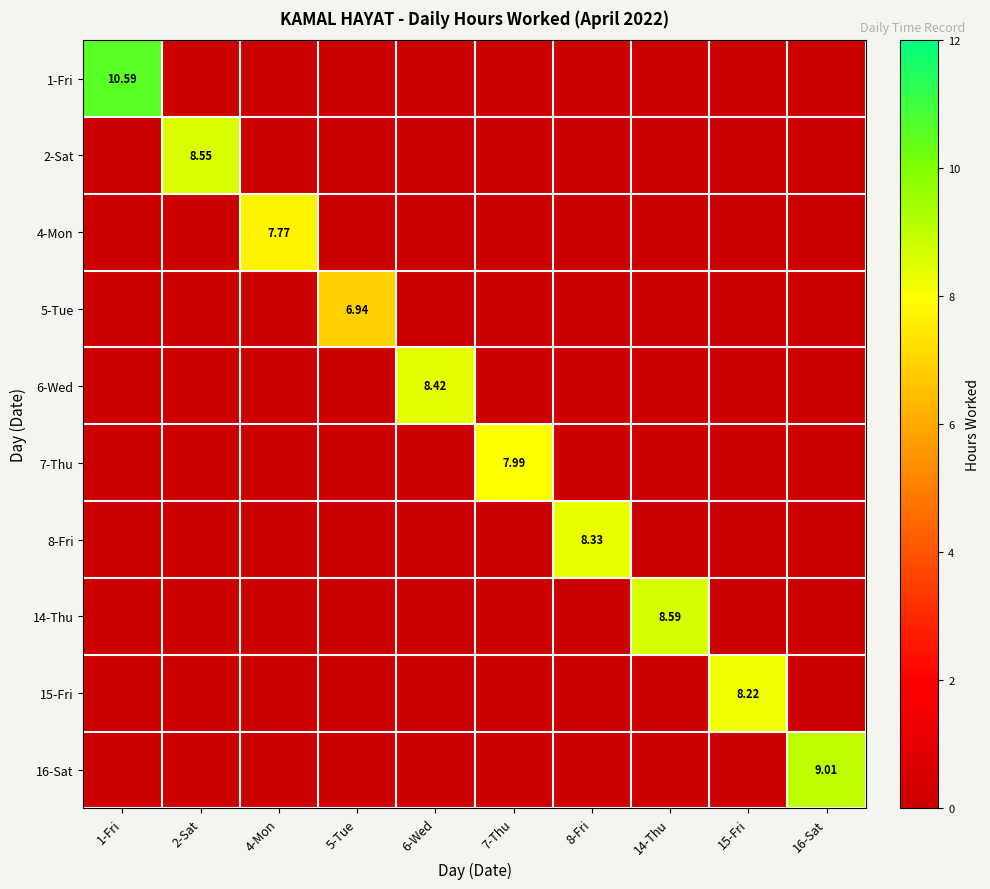

How many data points does each series have?

10